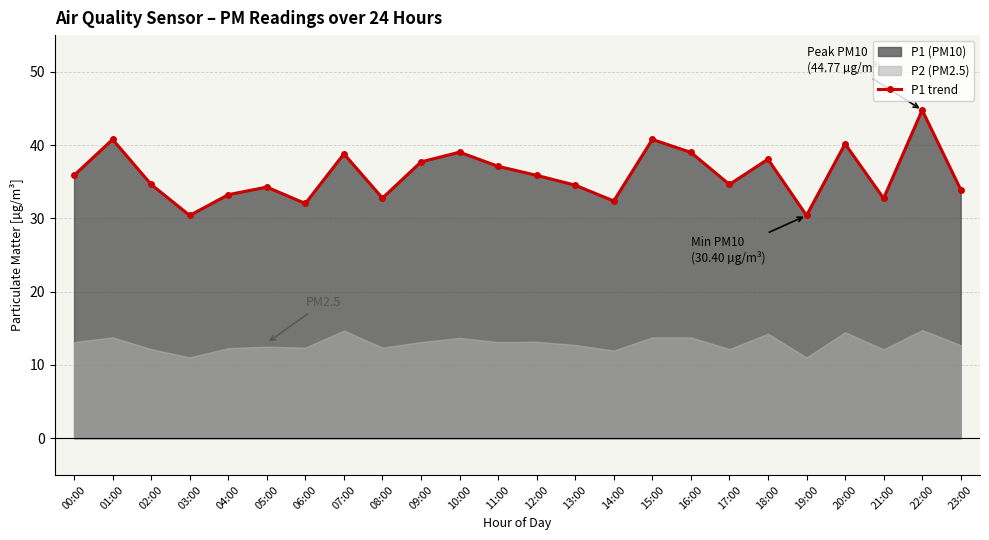

Does the chart display data point markers on the line(s)?

Yes